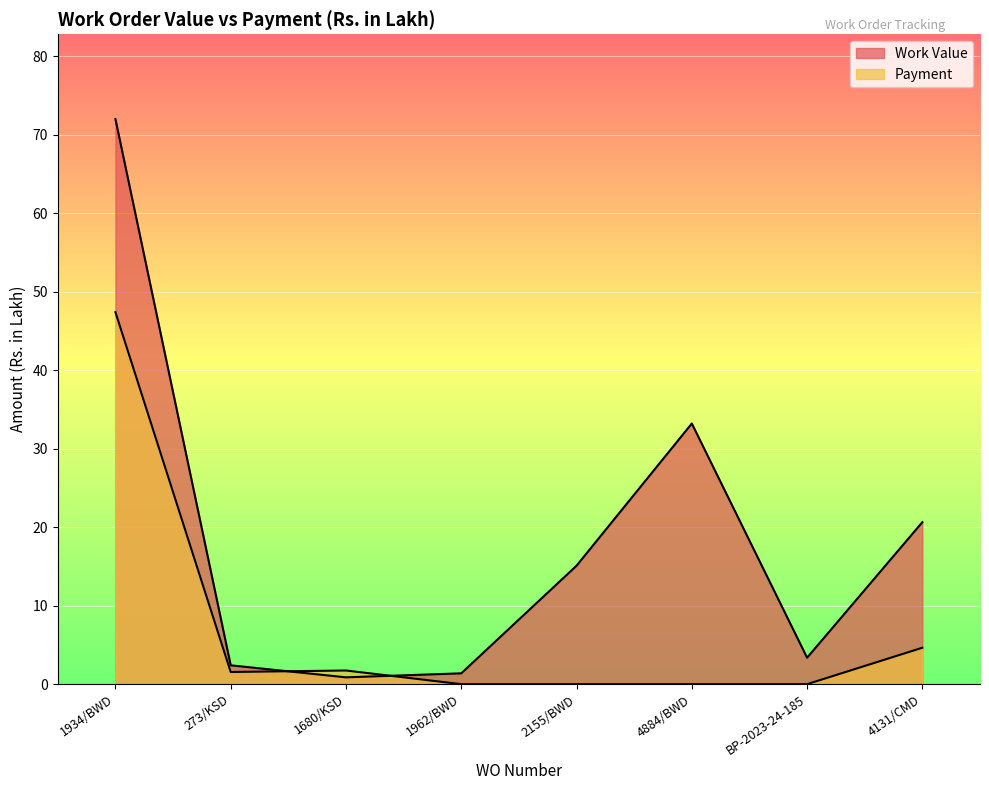

What is the difference between the maximum and minimum values in the Payment series?

47.4